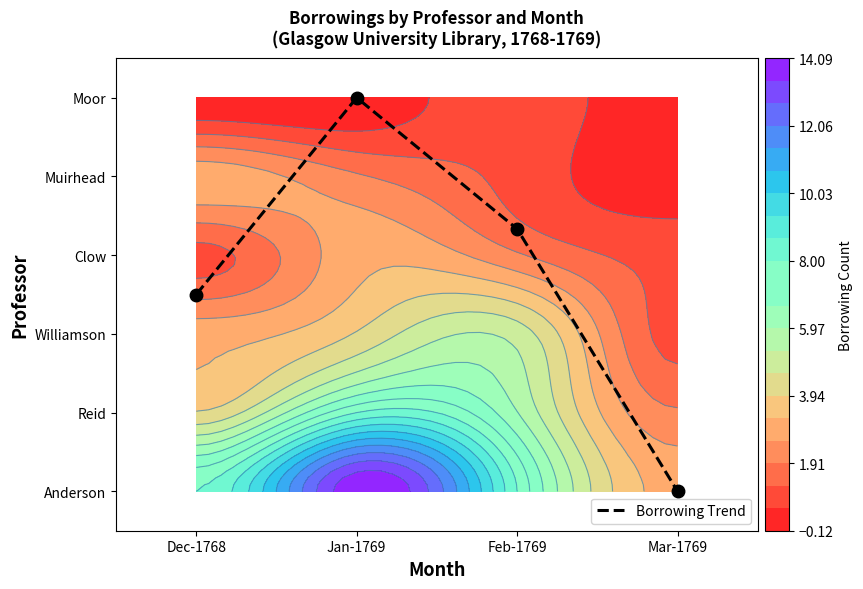

Where does the data first go above 3?

Jan-1769